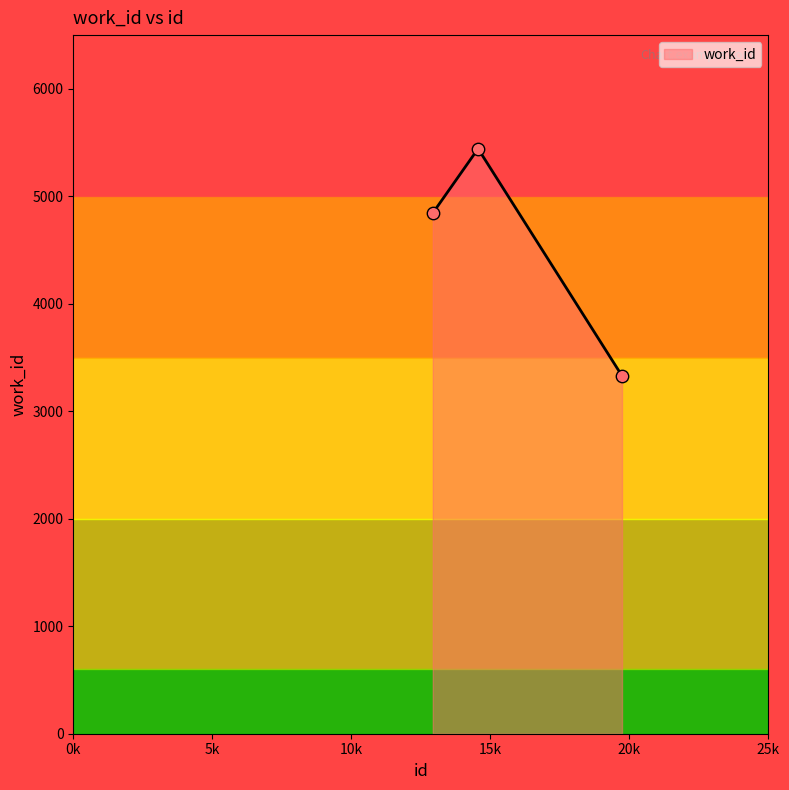

Which has a higher value, 19734 or 12929?

12929